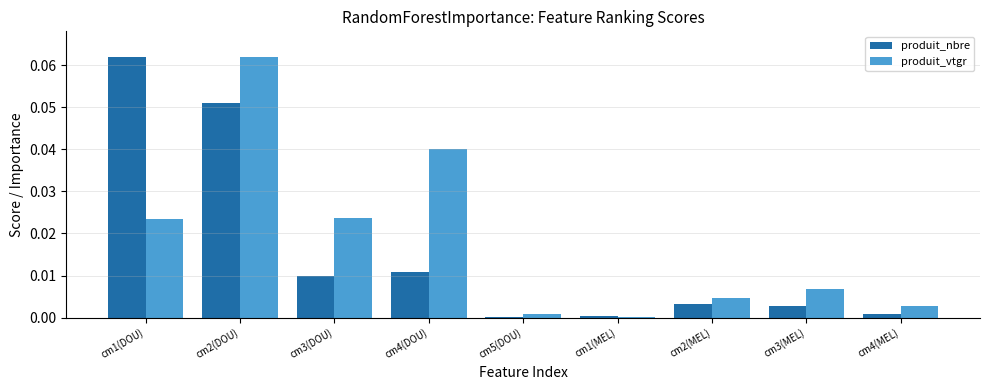

Which category has the highest value in the produit_vtgr series?

cm2(DOU)